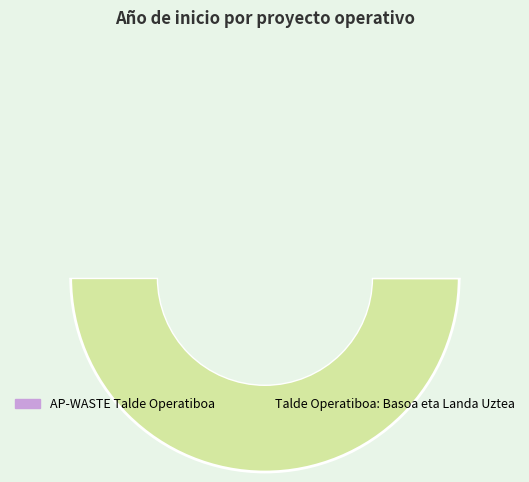

Is there a majority slice in this chart?

Yes